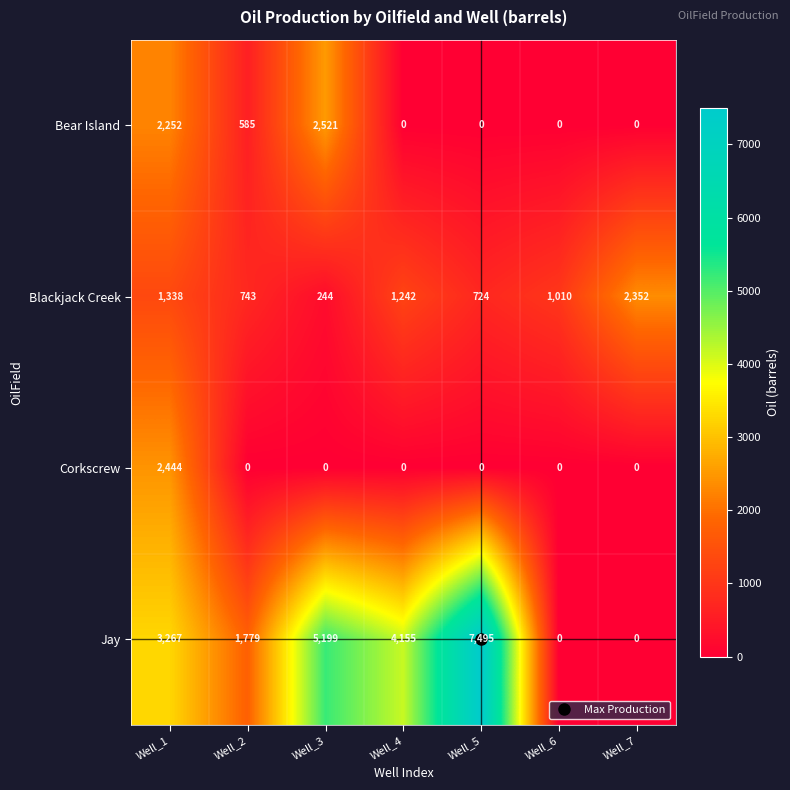

Rank the categories by Blackjack Creek value from highest to lowest.

Well_7, Well_1, Well_4, Well_6, Well_2, Well_5, Well_3